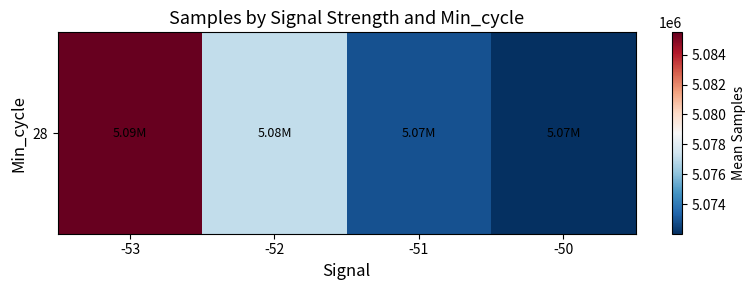

What is the greatest value displayed?

5085497.7